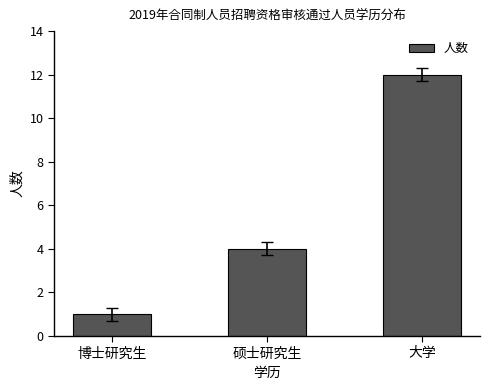

Which has a higher value, 硕士研究生 or 大学?

大学